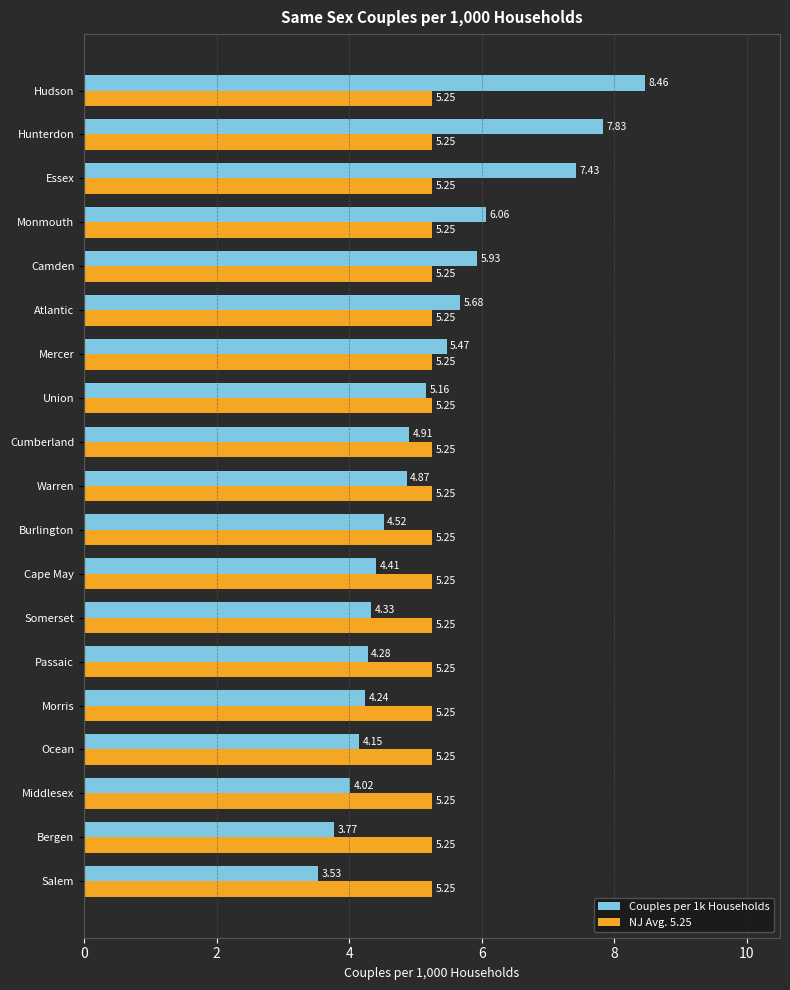

At which category does the chart reach its peak across all series?

Hudson